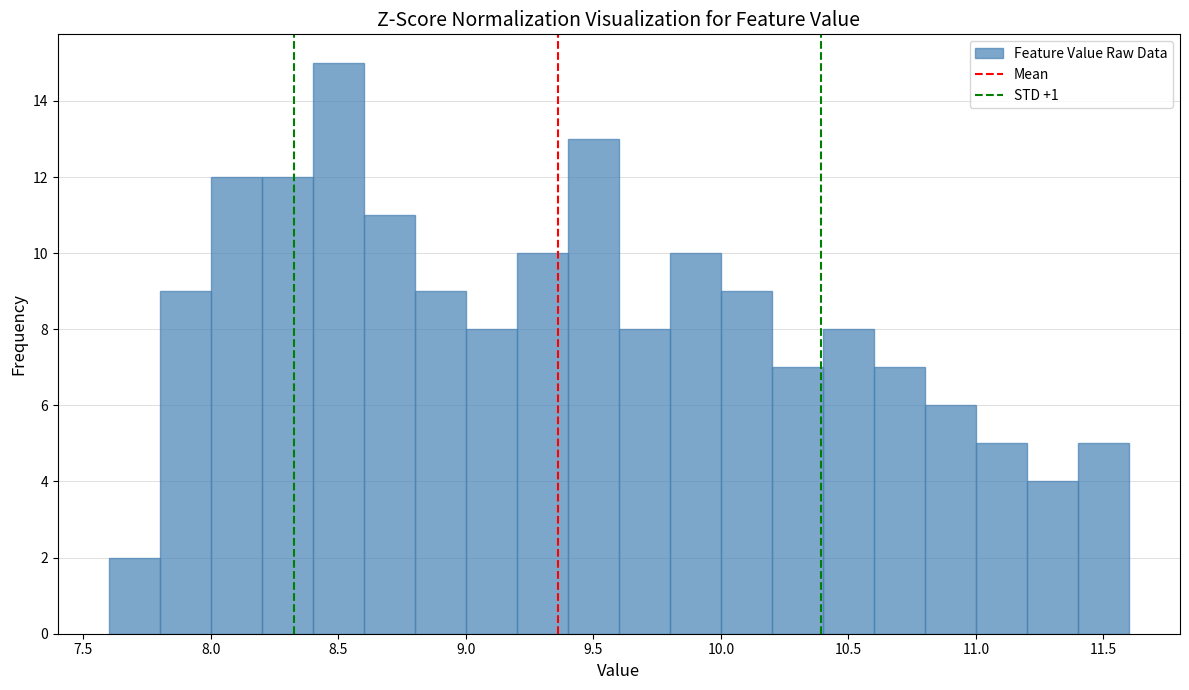

Over which range of the x-axis is the bar tallest?

8.4 to 8.6